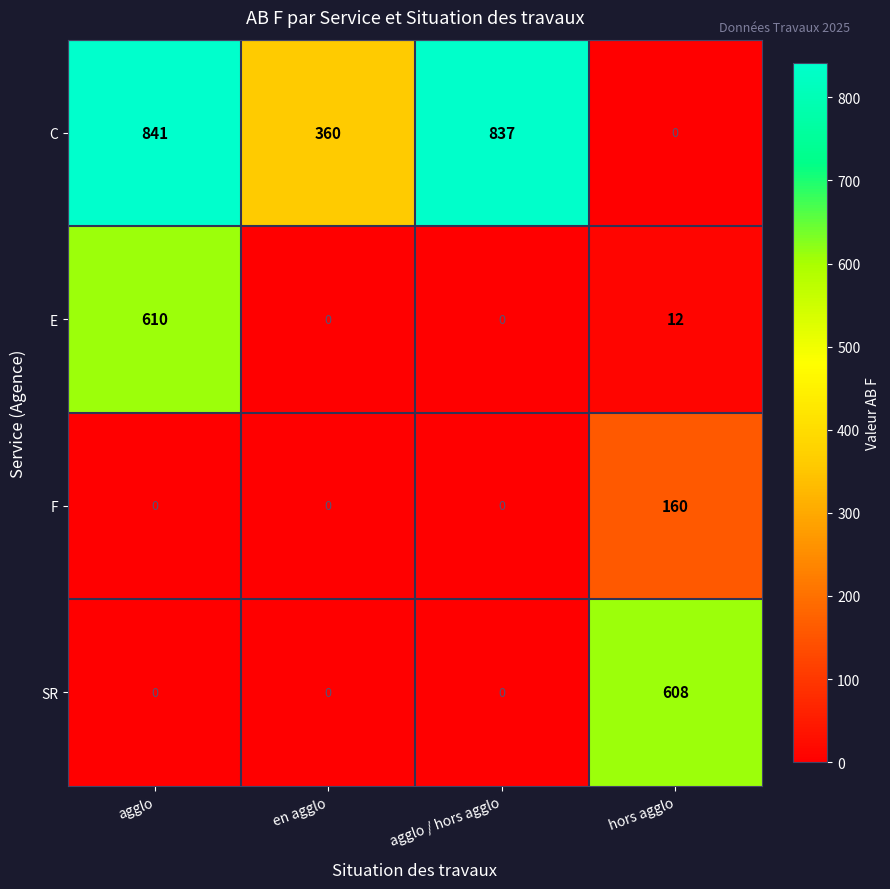

What is the difference between the highest and lowest values at en agglo?

360